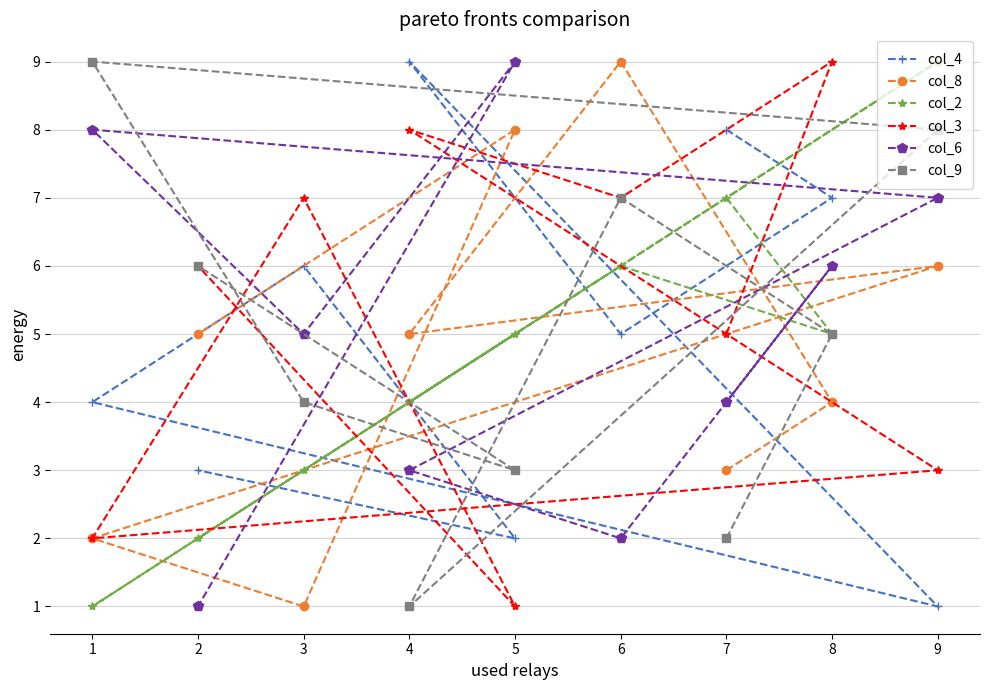

What is the maximum value for col_6?

9